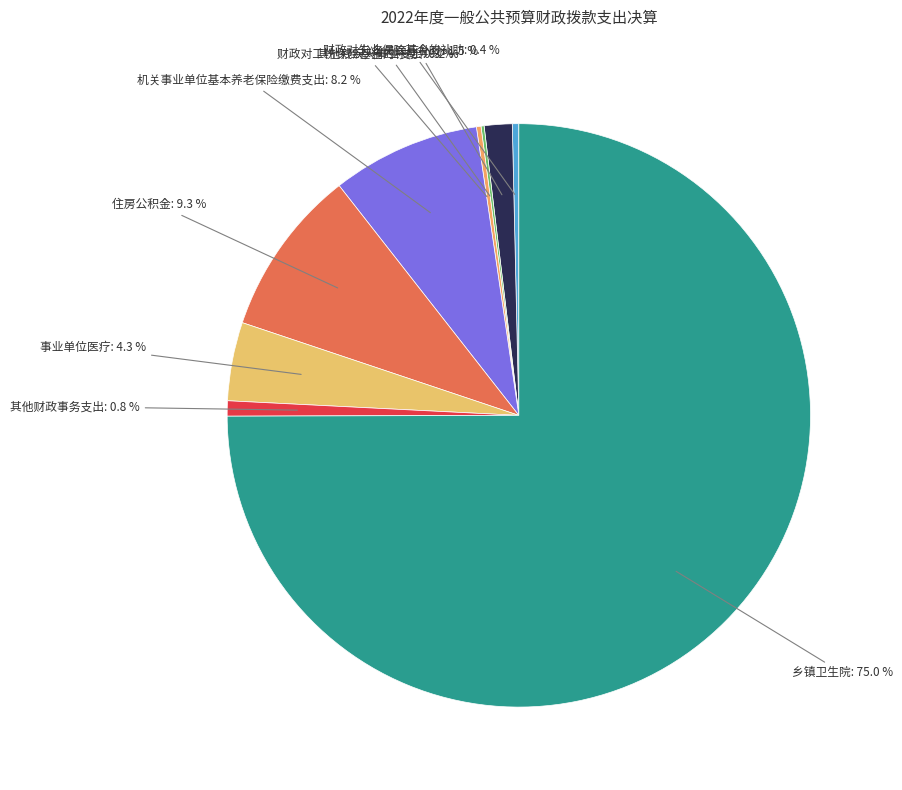

Combined, do 公务员医疗补助 and 事业单位医疗 account for over 50%?

No